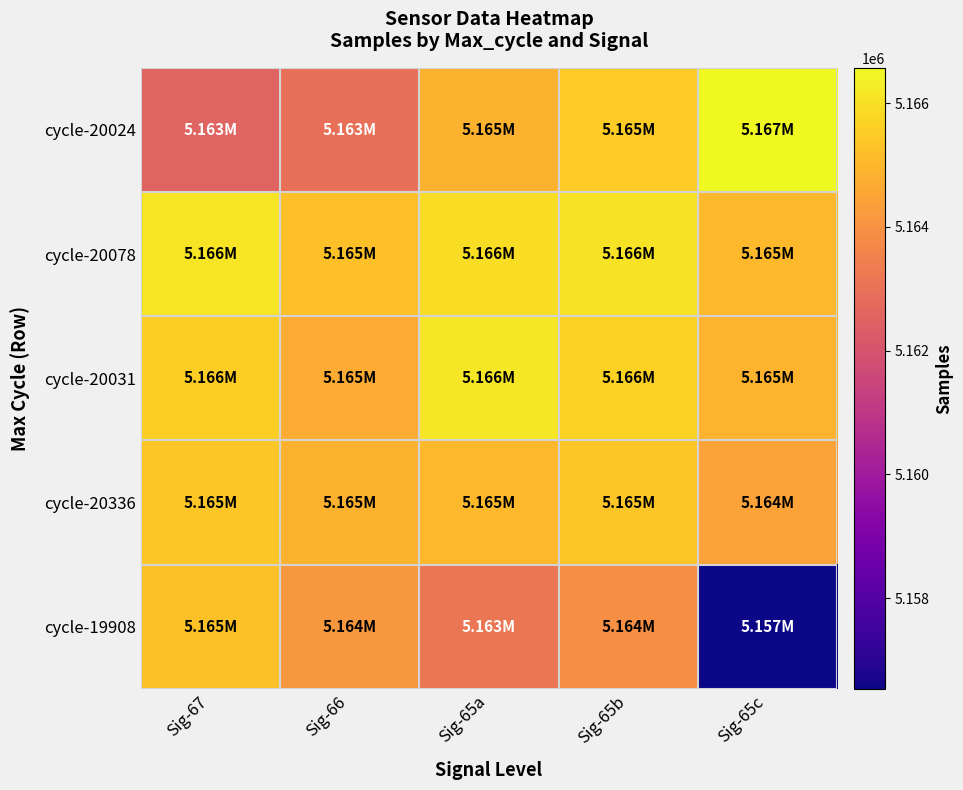

Reading right to left, list all the values displayed in this chart.

cycle-20024: Sig-65c=5166572	Sig-65b=5165475	Sig-65a=5164862	Sig-66=5162955	Sig-67=5162533
cycle-20078: Sig-65c=5165047	Sig-65b=5166059	Sig-65a=5165925	Sig-66=5165215	Sig-67=5166071
cycle-20031: Sig-65c=5164922	Sig-65b=5165664	Sig-65a=5166143	Sig-66=5164711	Sig-67=5165558
cycle-20336: Sig-65c=5164450	Sig-65b=5165392	Sig-65a=5165053	Sig-66=5164864	Sig-67=5165409
cycle-19908: Sig-65c=5156533	Sig-65b=5163937	Sig-65a=5163137	Sig-66=5164153	Sig-67=5165261